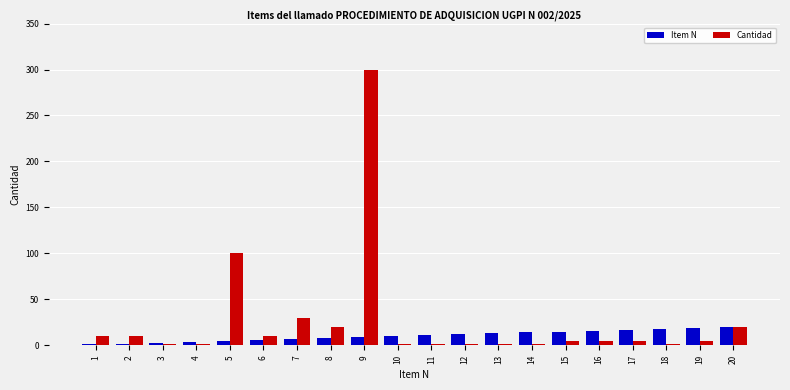

Which series has the largest total across all categories?

Cantidad